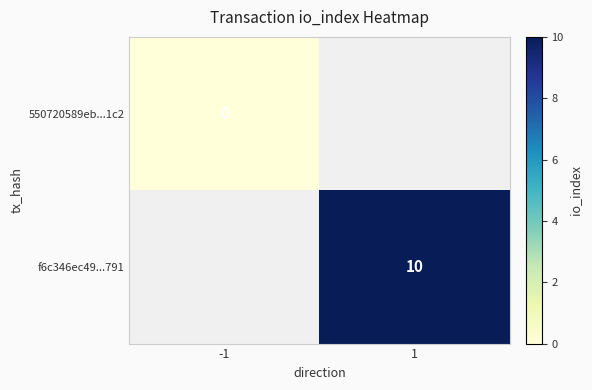

The value of f6c346ec49...791 at 1 is 10. True or false?

True